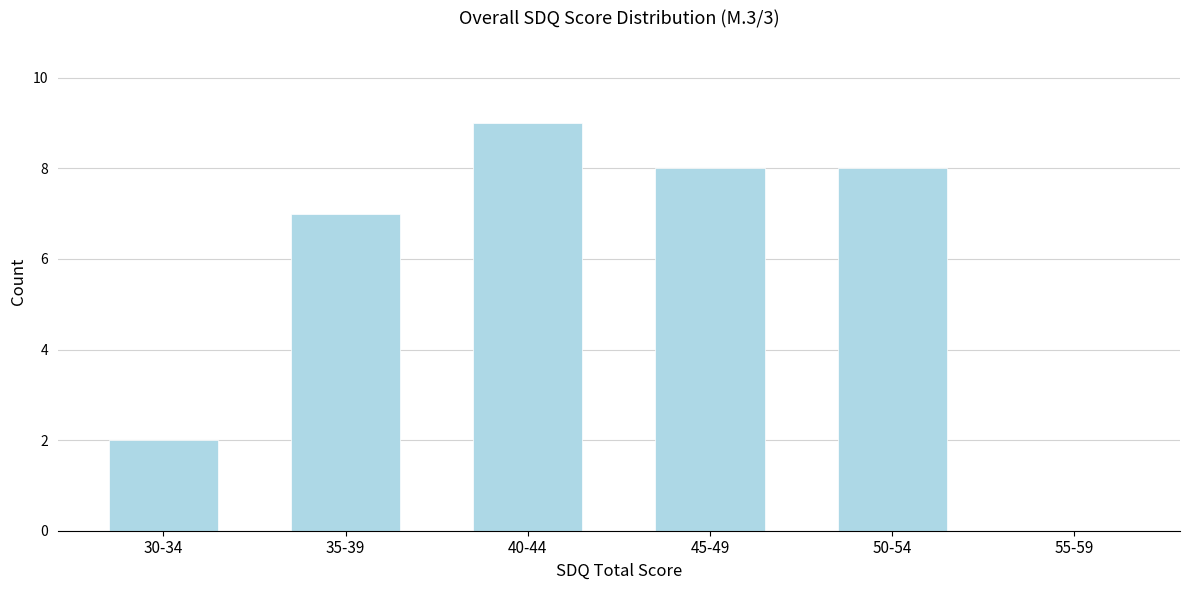

Reading right to left, transcribe all the data shown in this chart.

55-59=0	50-54=8	45-49=8	40-44=9	35-39=7	30-34=2